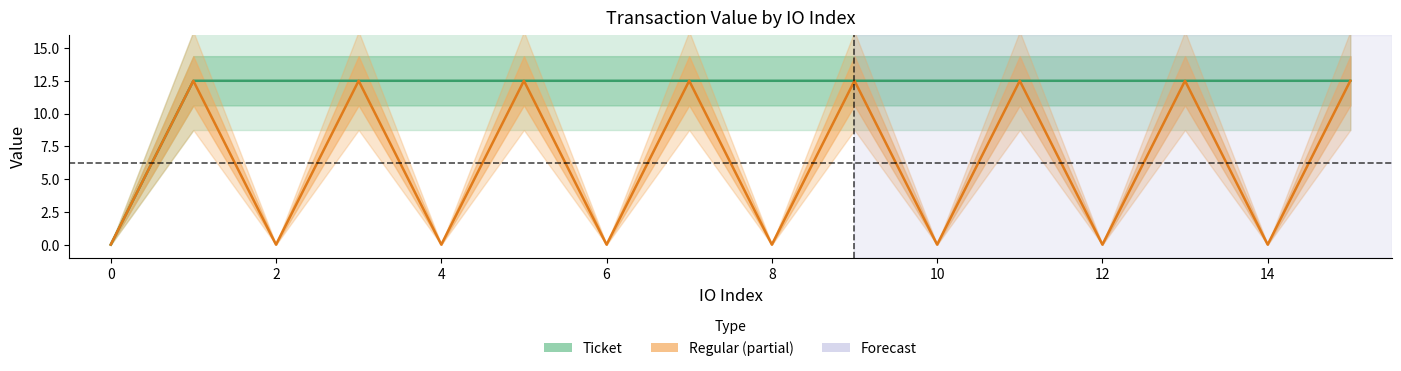

Between 10 and 8, which is larger?

10